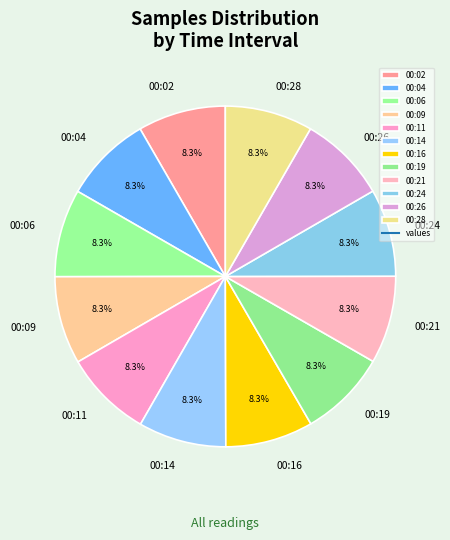

Count the number of slices in the pie.

12